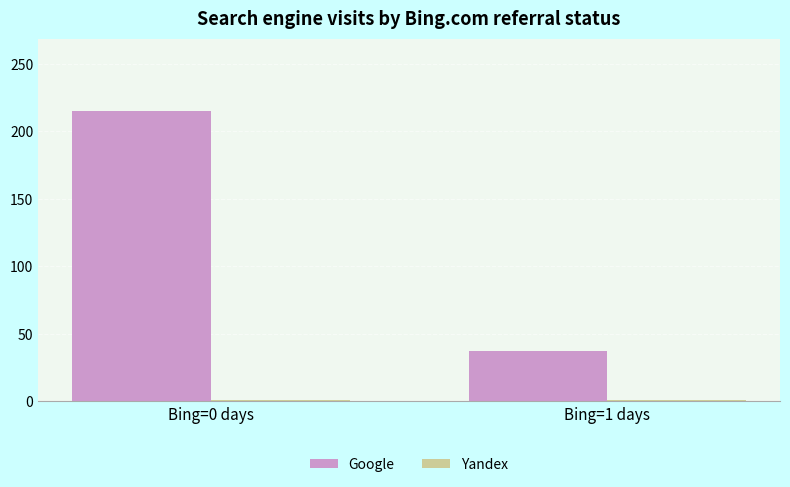

What is the difference between the maximum and minimum values in the Google series?

178